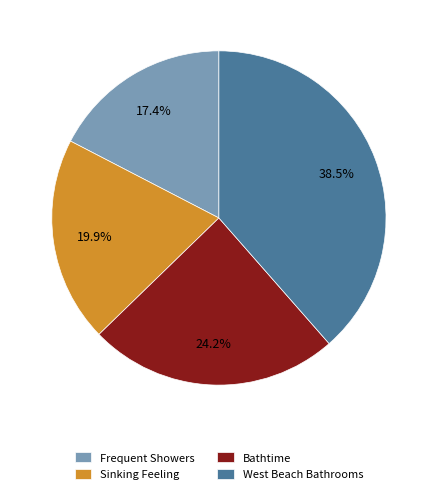

Which has a higher value, Sinking Feeling or Frequent Showers?

Sinking Feeling